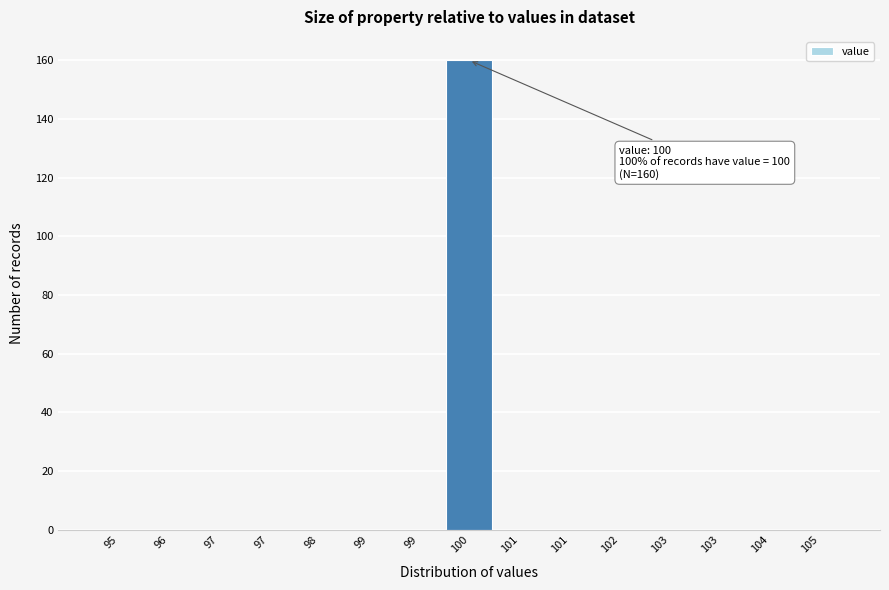

How many categories are shown in the chart?

15